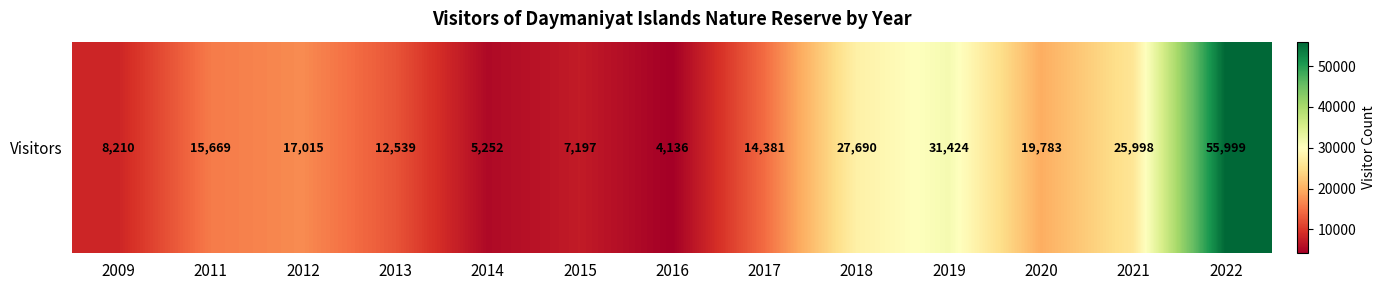

Between 2015 and 2018, which is larger?

2018